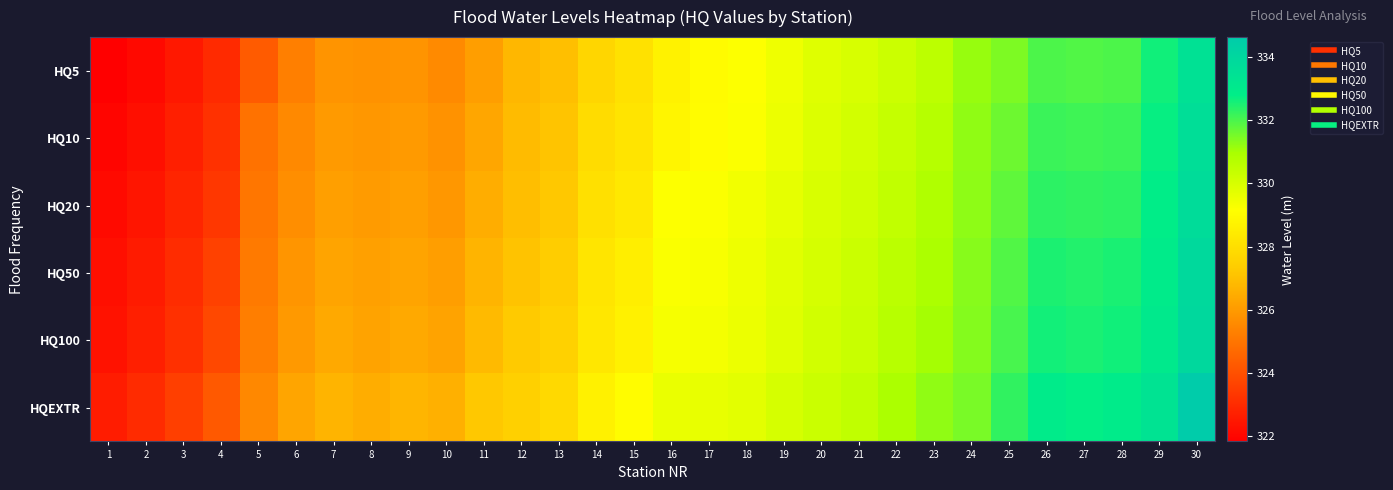

At which category is the sum across all series the highest?

30